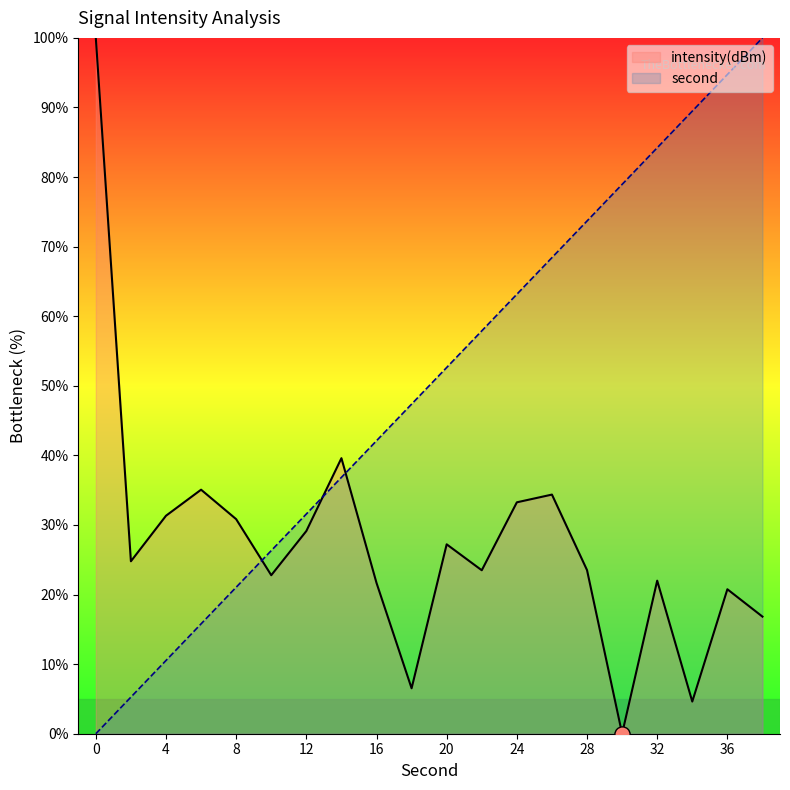

Which series has the widest spread of Y values?

second